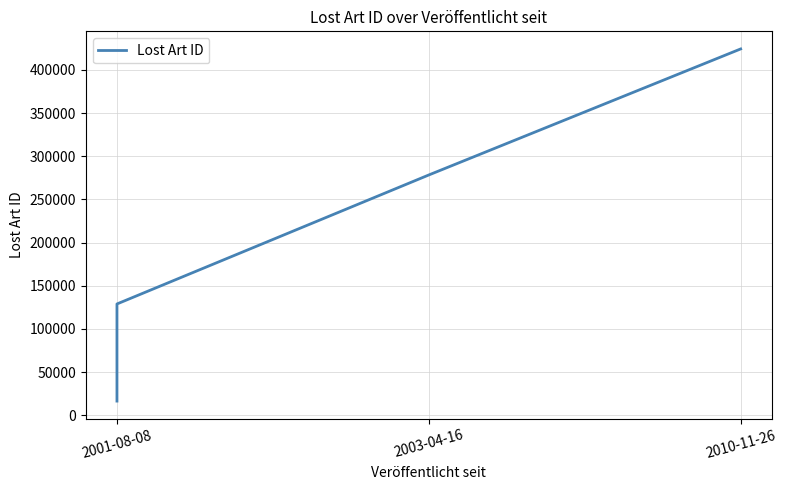

Does the chart have visible grid lines?

Yes